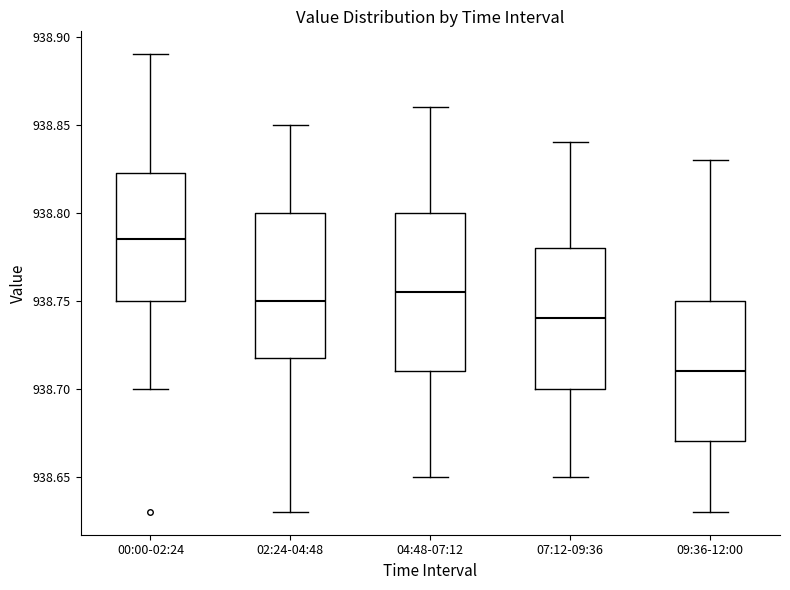

Comparing the boxes themselves (not the whiskers), which one is the tallest?

04:48-07:12